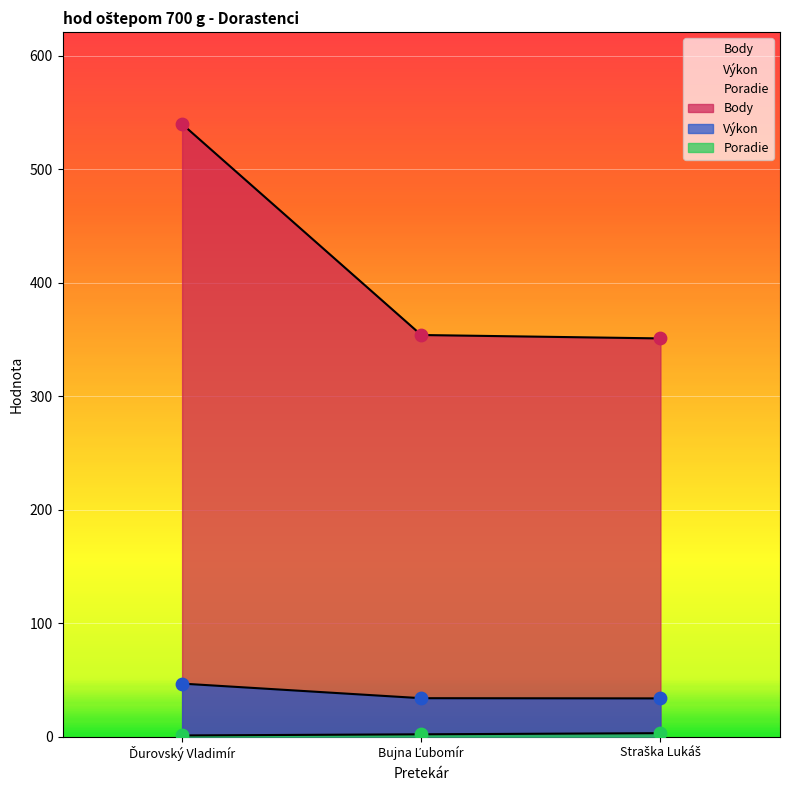

What is the total value across all series at Ďurovský Vladimír?

587.7